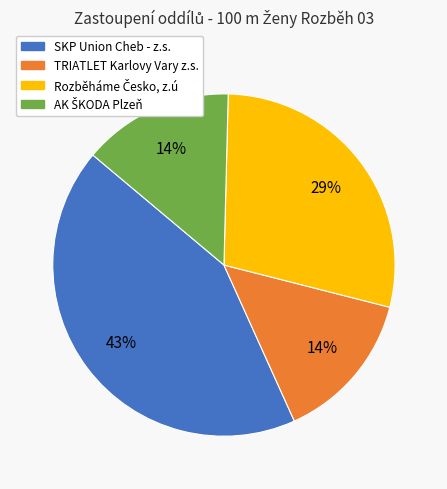

Combined, do TRIATLET Karlovy Vary z.s. and SKP Union Cheb - z.s. account for over 50%?

Yes